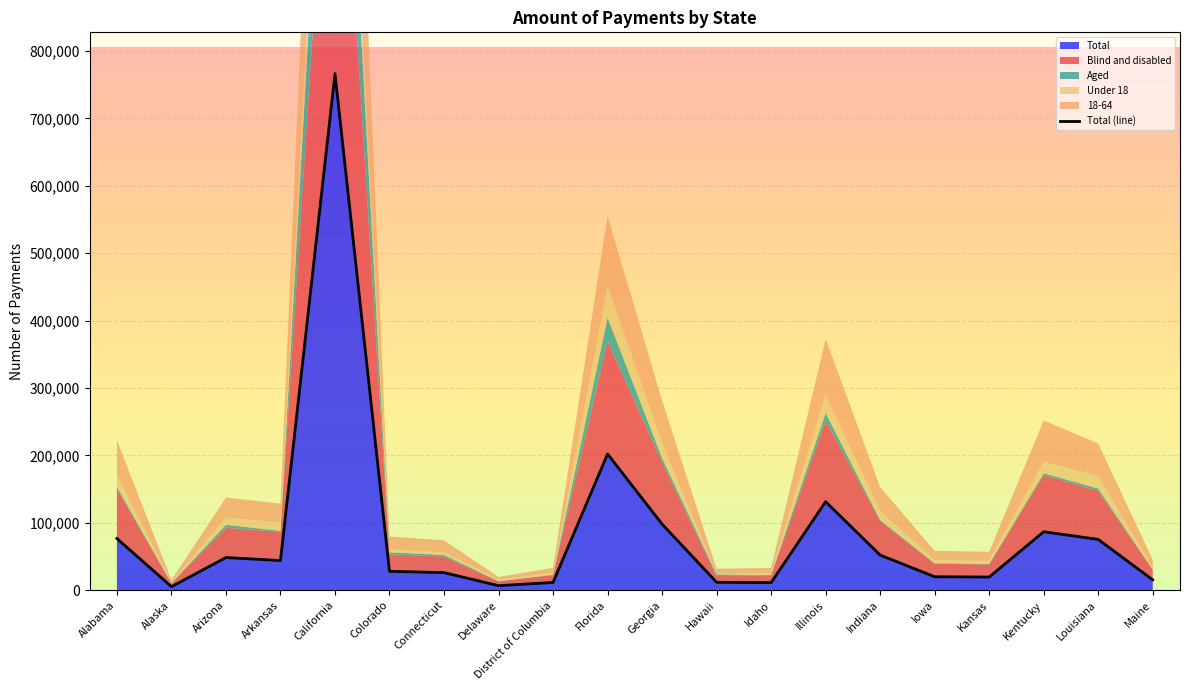

Is it true that the value at Maine is 15492?

True